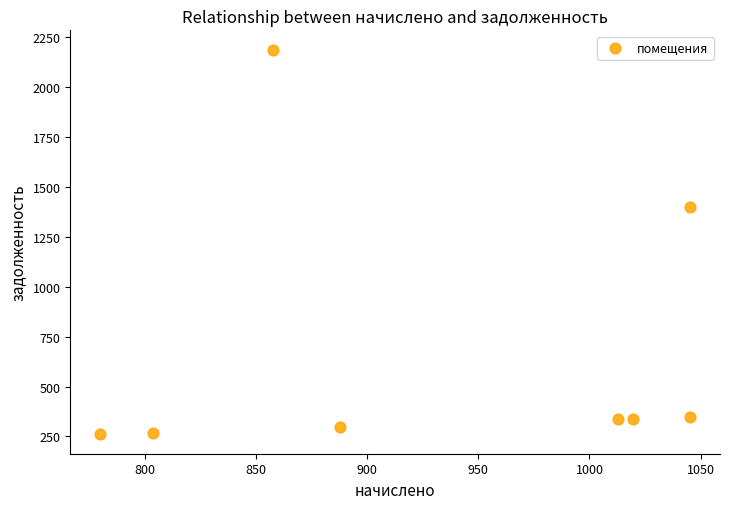

What is the range of Y values (max minus min)?

1926.1